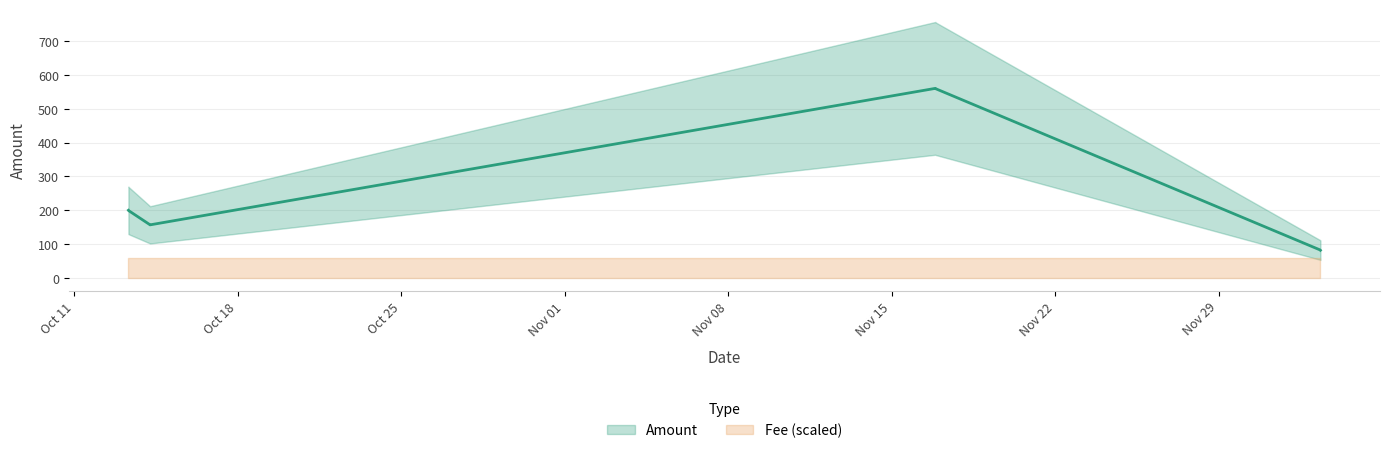

Which has a higher value, 2016-10-13 08:04:32 or 2016-10-14 06:00:17?

2016-10-13 08:04:32